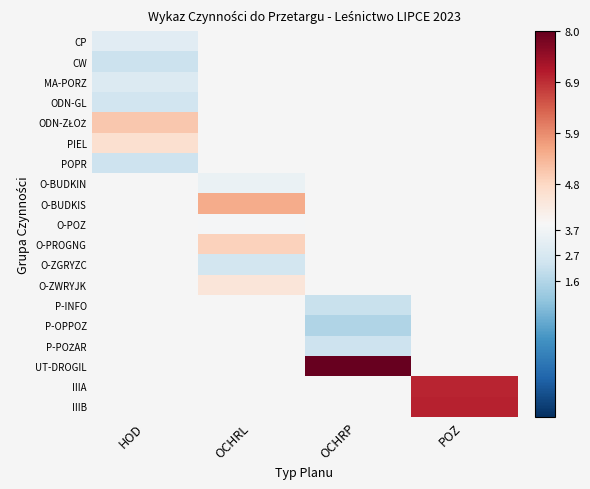

Between HOD and OCHRL, which is larger?

OCHRL